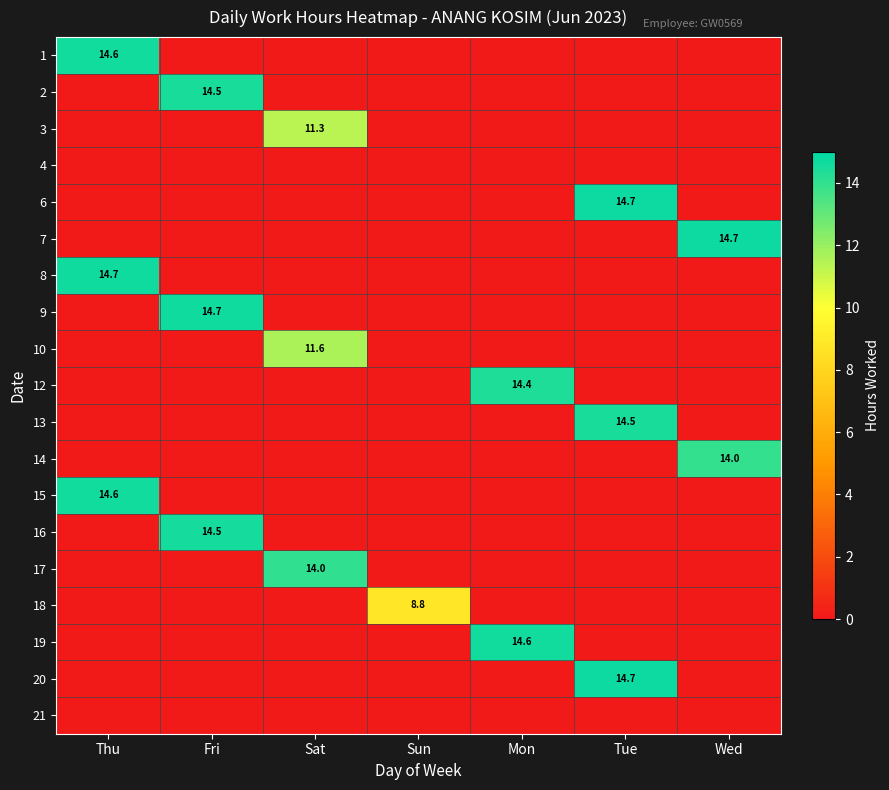

Is it true that 1 equals 14.6 at Thu?

True